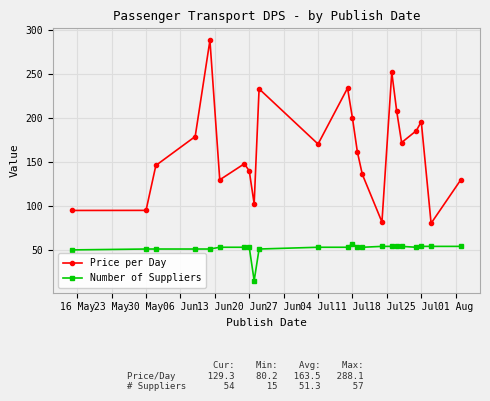

How many interior local peaks does the Price per Day series have?

6